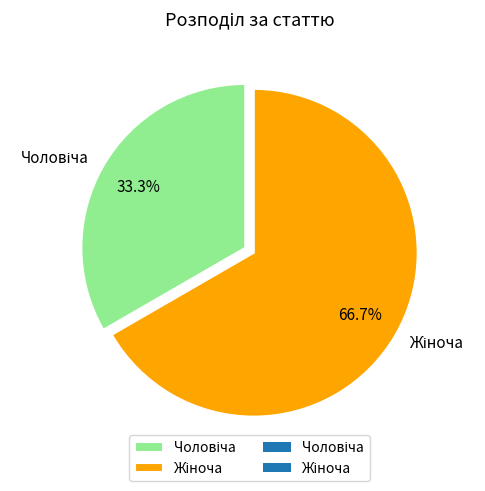

Is there any slice that represents more than half of the pie?

Yes